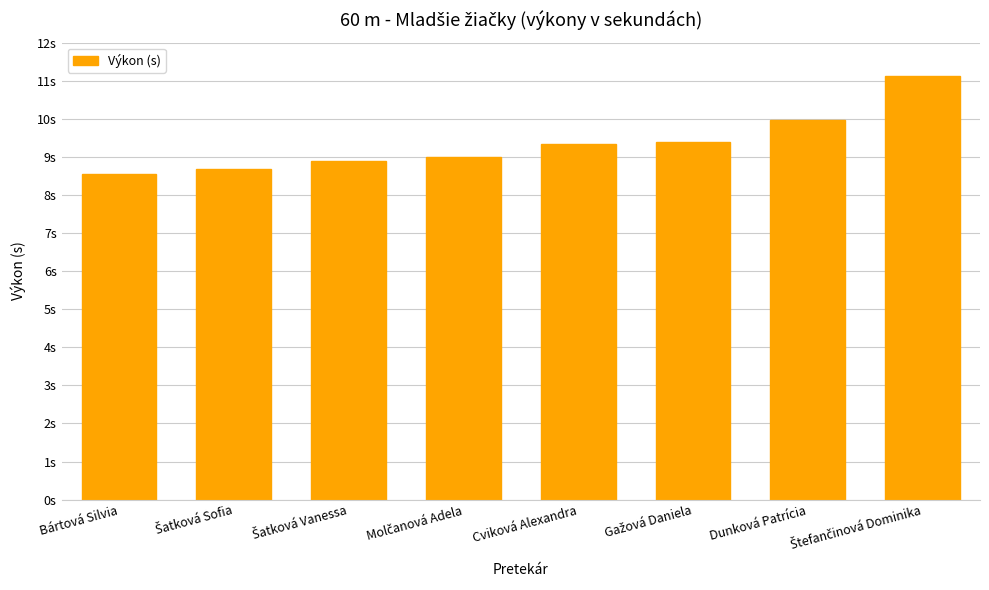

What is the sum of all values?

74.9